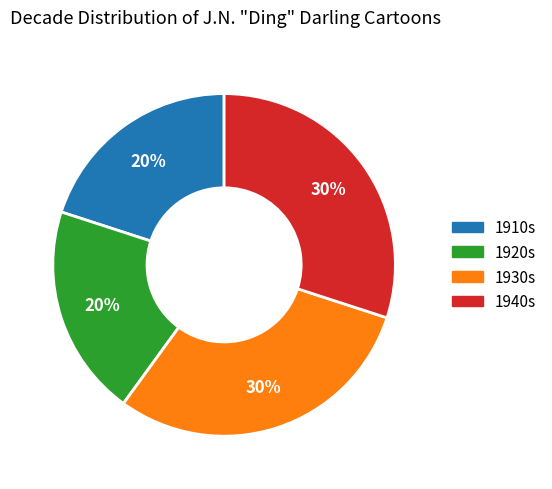

Does any single category account for the majority?

No